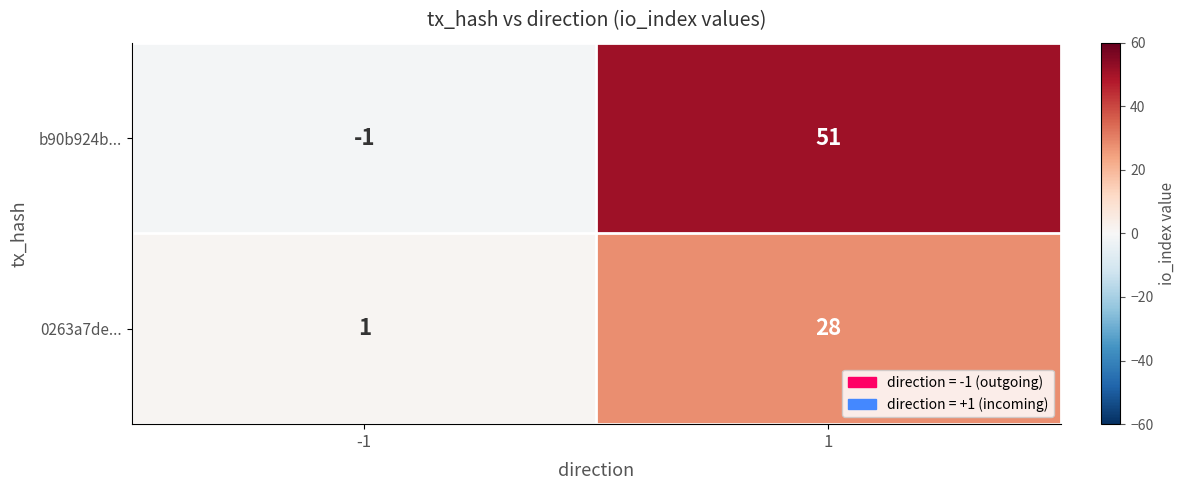

What is the difference between the b90b924b... values at -1 and 1?

52